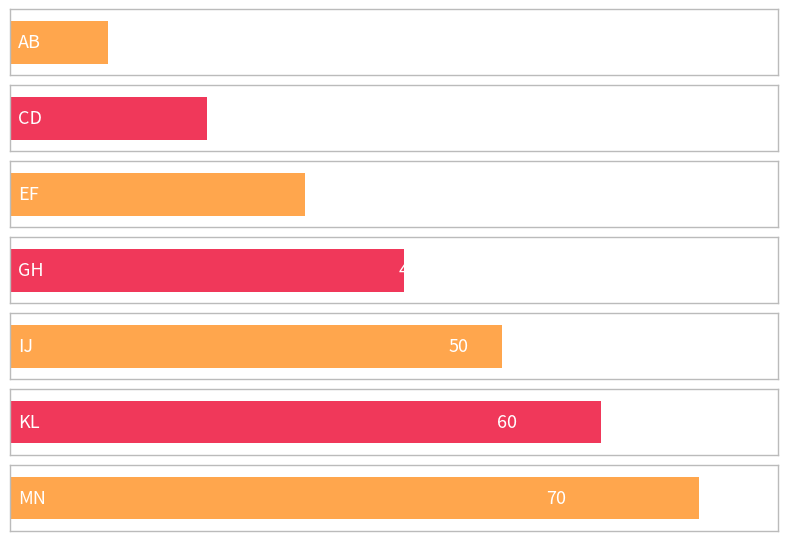

What is the difference between the maximum and minimum values?

60